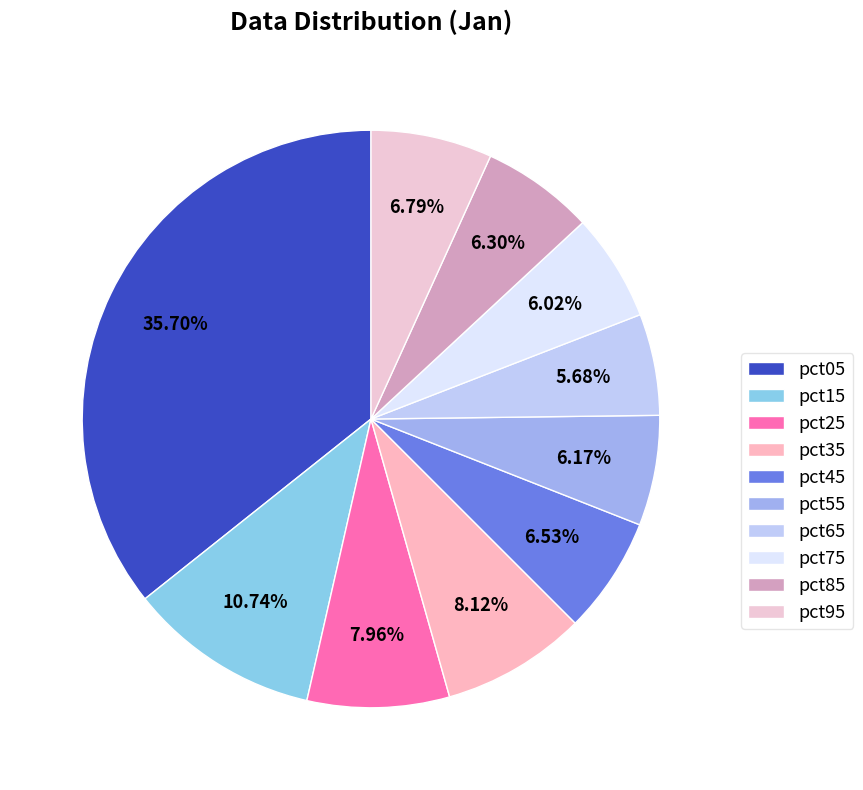

Is there any slice that represents more than half of the pie?

No